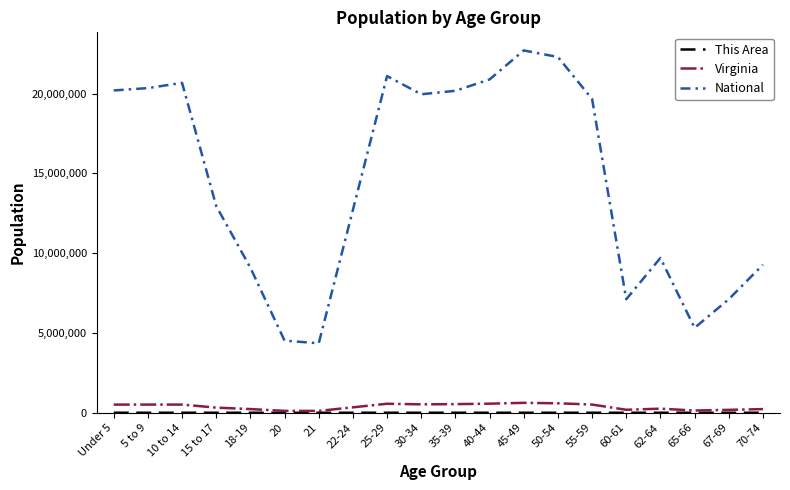

Which series changed the most between 50-54 and 70-74?

National